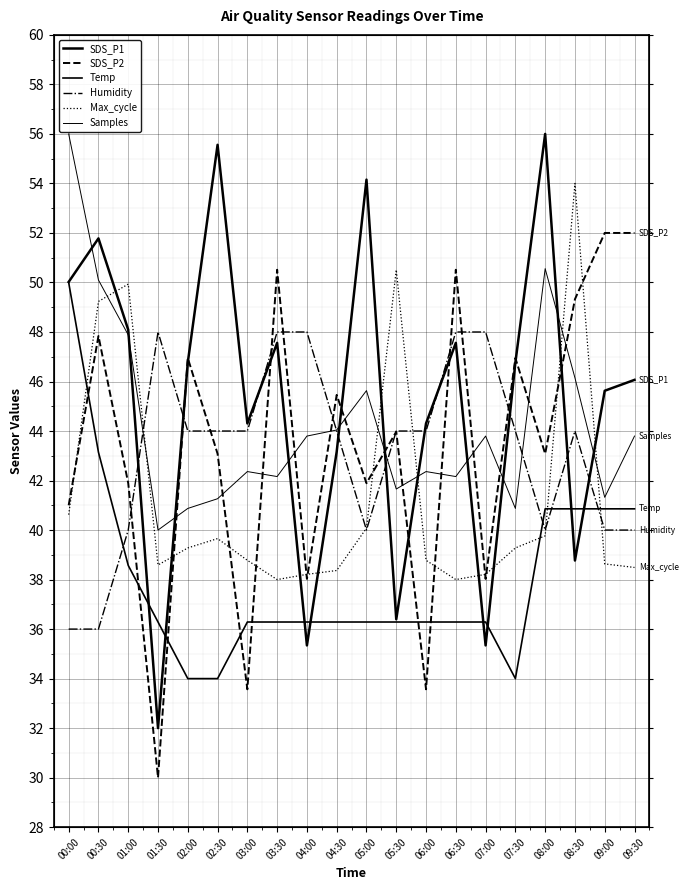

At which category is the sum across all series the highest?

00:30